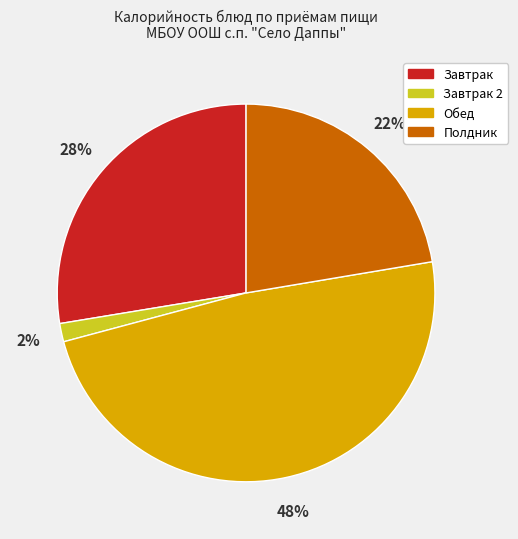

How many slices are in this pie chart?

4